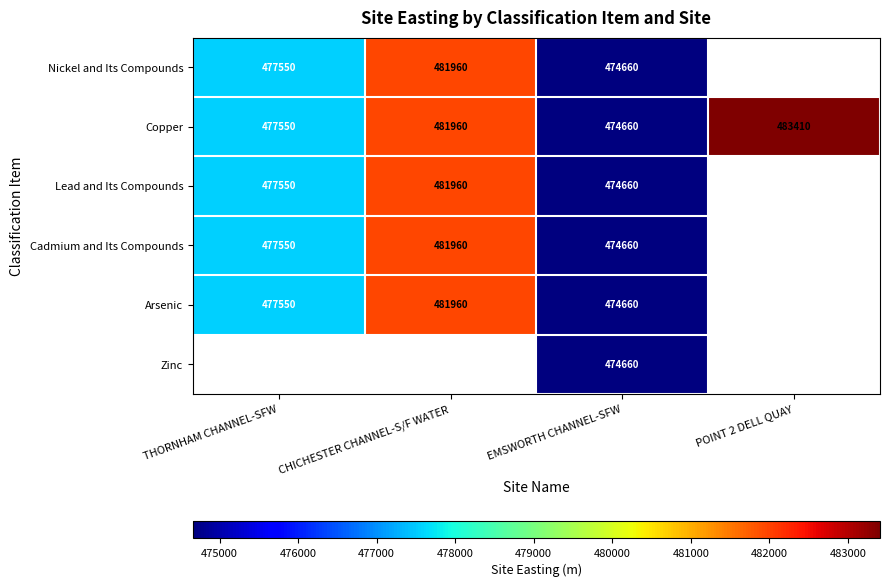

Count the number of categories in the chart.

4